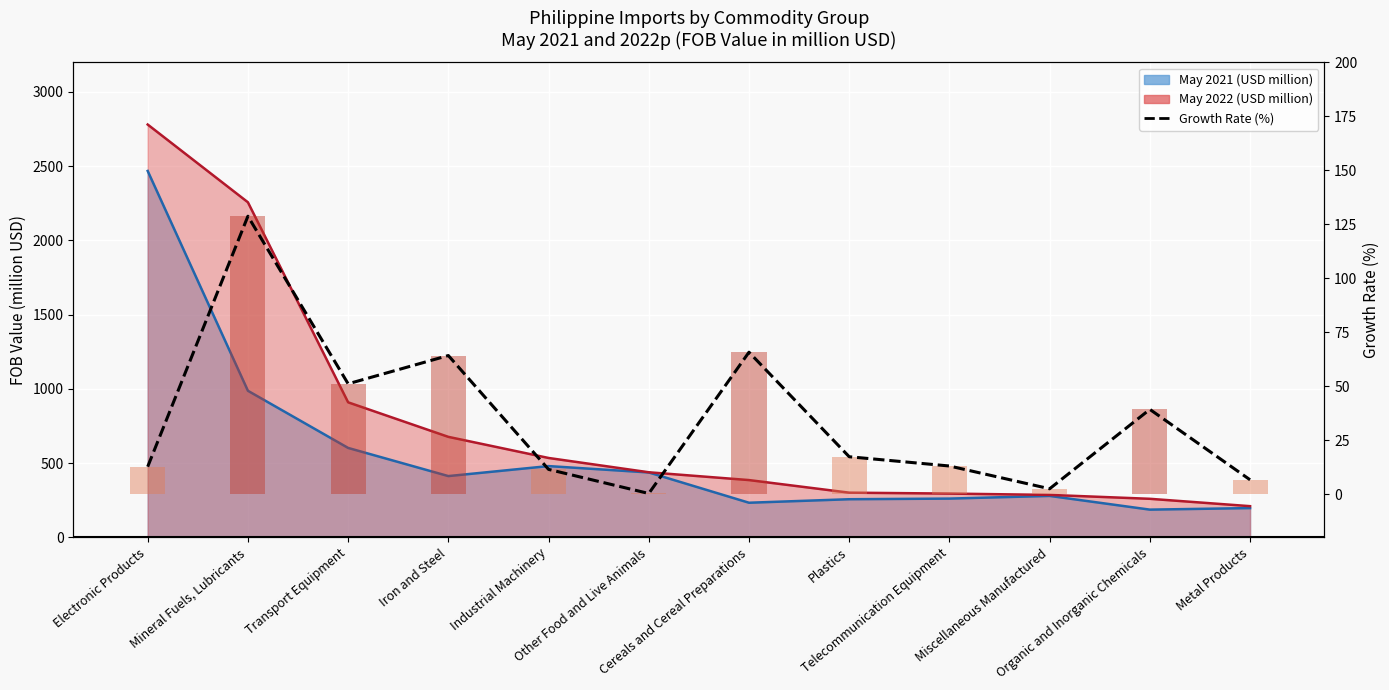

Where is the data nearest to the value 64?

Iron and Steel